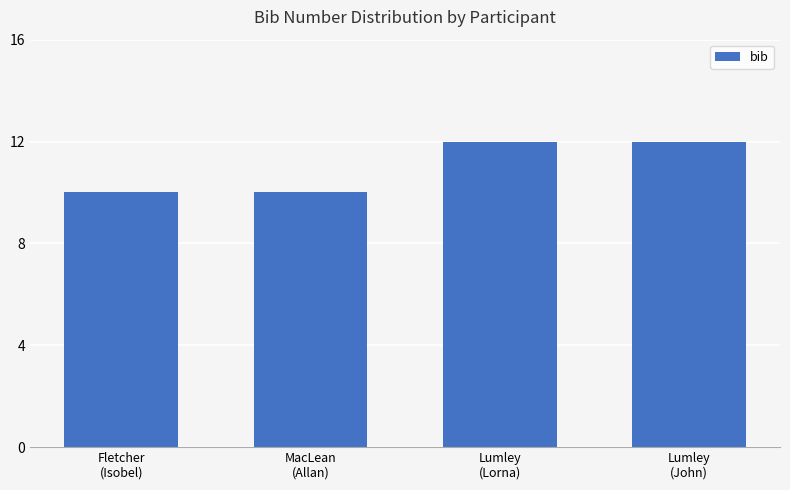

What is the smallest value displayed?

10